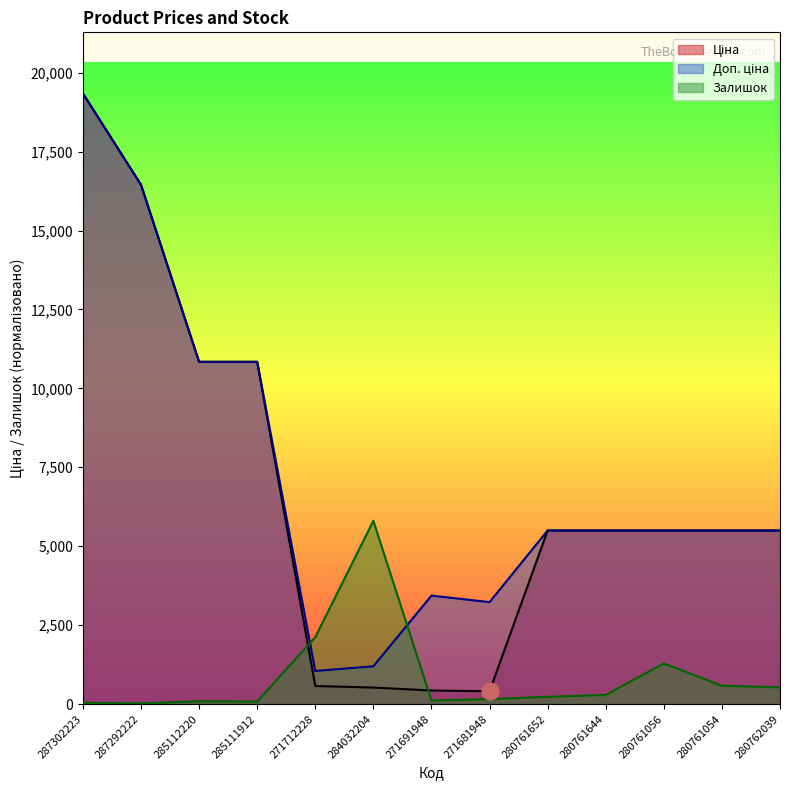

Rank the categories by Ціна value from highest to lowest.

287302223, 287292222, 285112220, 285111912, 280761652, 280761644, 280761056, 280761054, 280762039, 271712228, 284032204, 271691948, 271681948